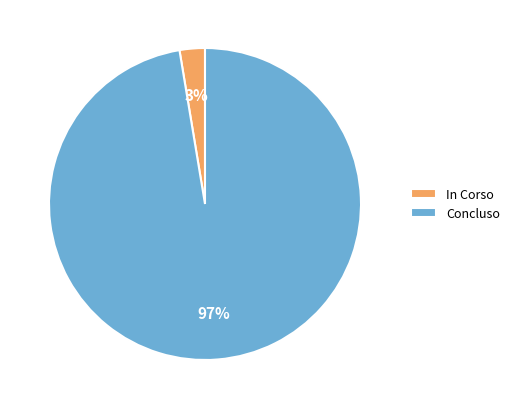

To the nearest percent, what percentage of the pie is In Corso?

3%